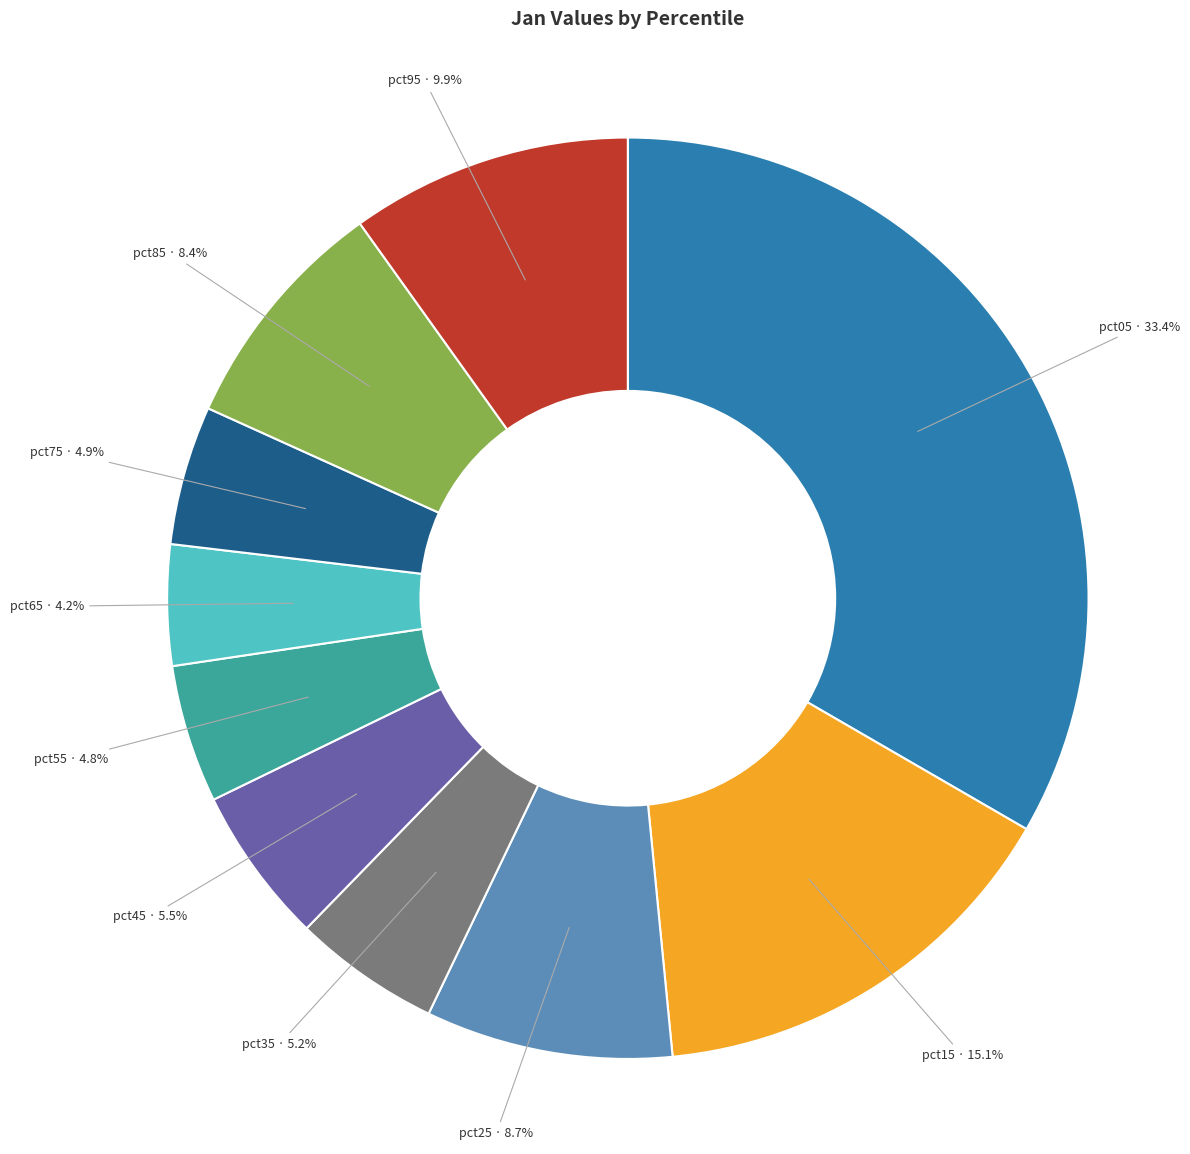

Which category has the biggest portion of the pie?

pct05